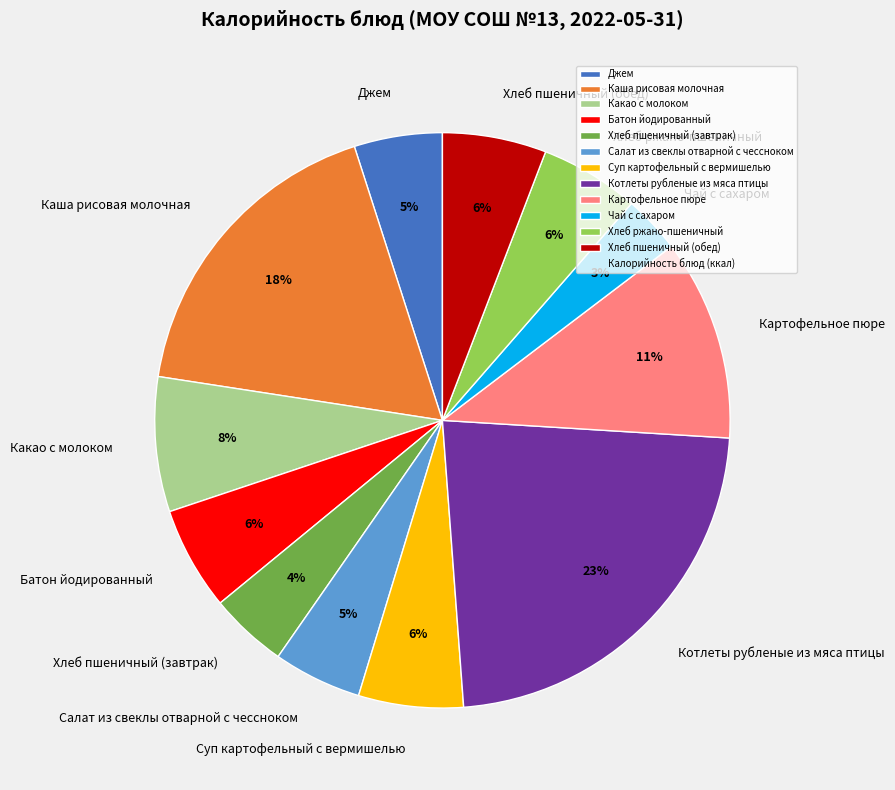

Do Джем and Хлеб ржано-пшеничный together represent more than half of the pie?

No